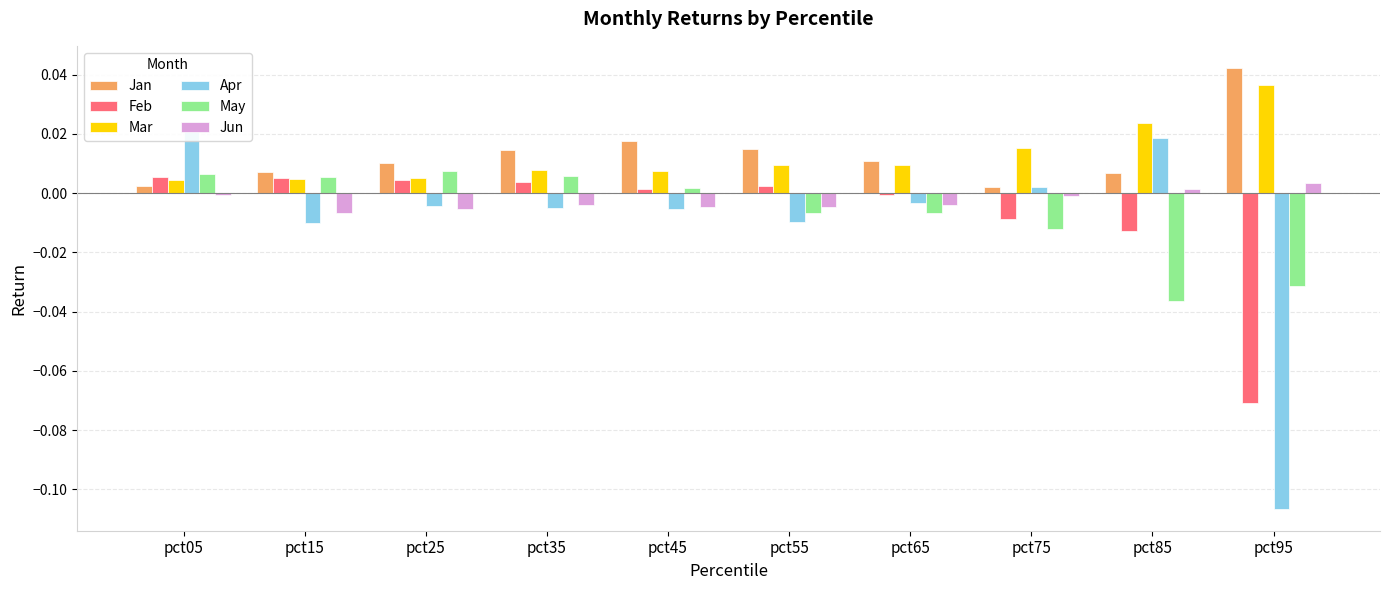

Which series has the largest range (max minus min)?

Apr